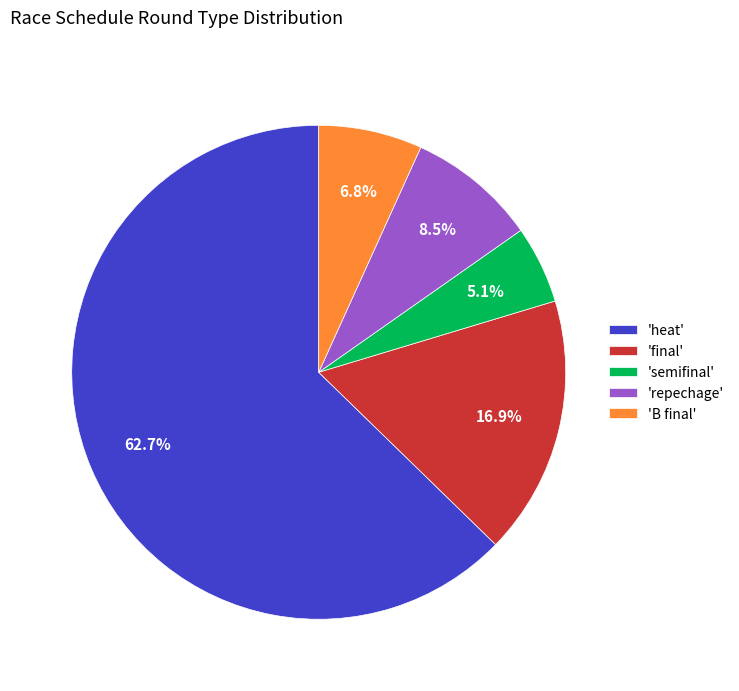

Rank the categories by value from lowest to highest.

'semifinal', 'B final', 'repechage', 'final', 'heat'